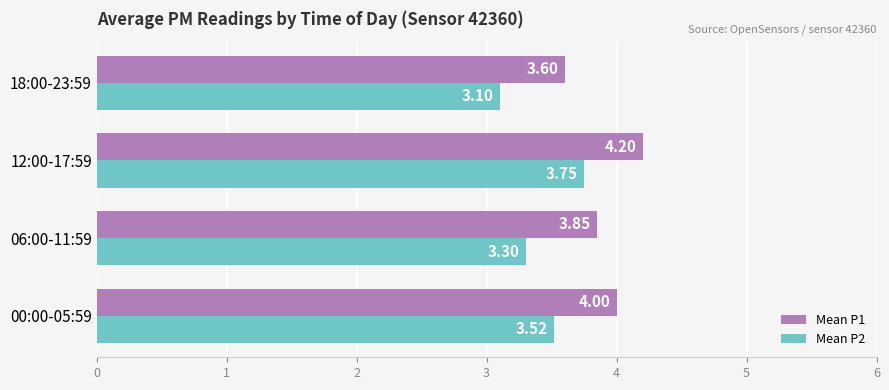

What is the difference between the second highest and second lowest values in the Mean P2 series?

0.2